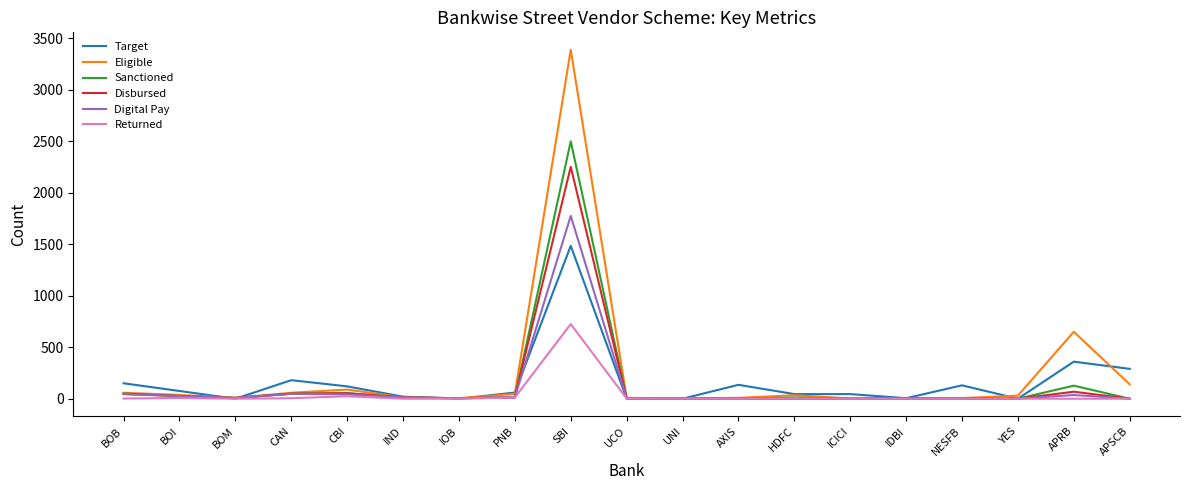

Which series has the largest range (max minus min)?

Eligible